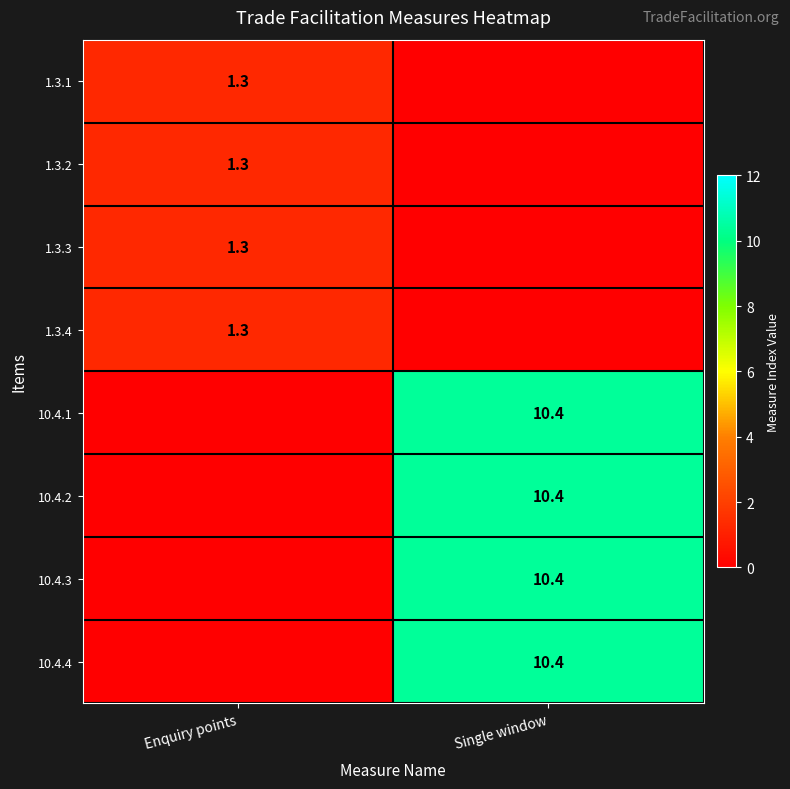

The value of 1.3.3 at Enquiry points is 2.2. True or false?

False